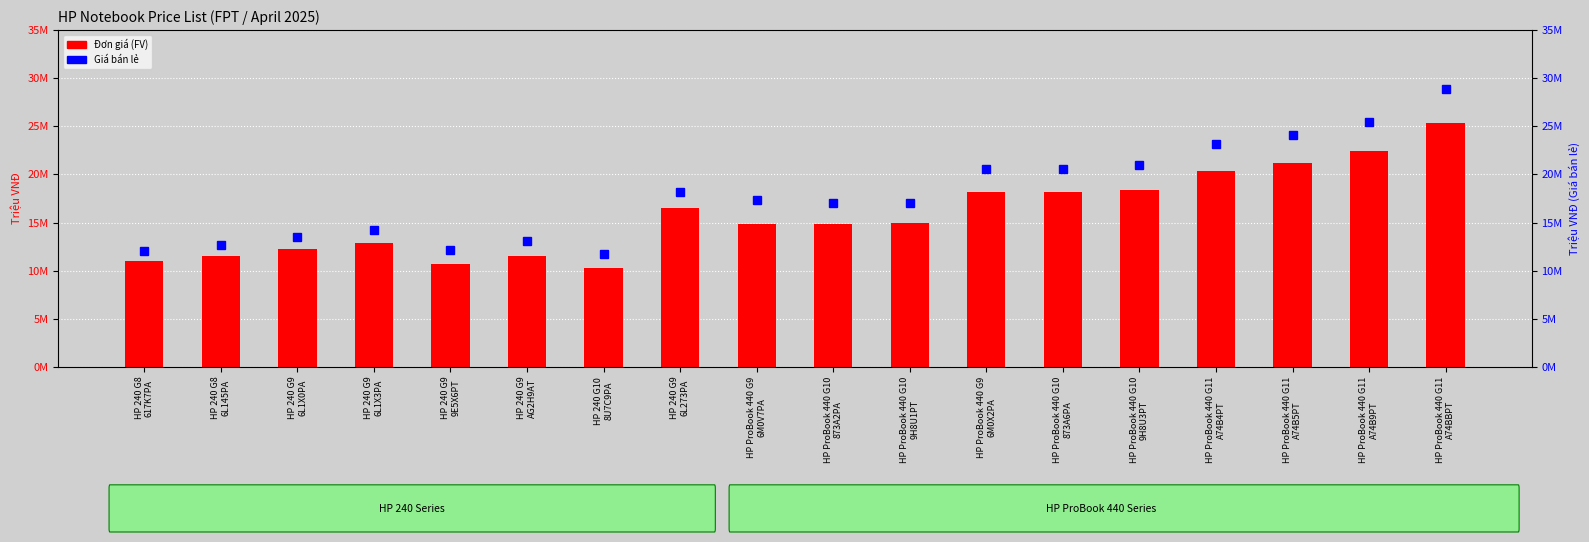

Between HP 240 G8
617K7PA and HP 240 G9
AG2H9AT, which is larger?

HP 240 G9
AG2H9AT